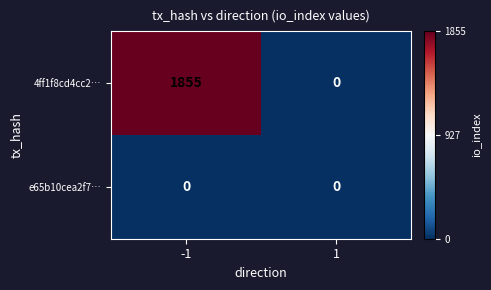

List the series in order of their overall mean, lowest first.

e65b10cea2f7…, 4ff1f8cd4cc2…